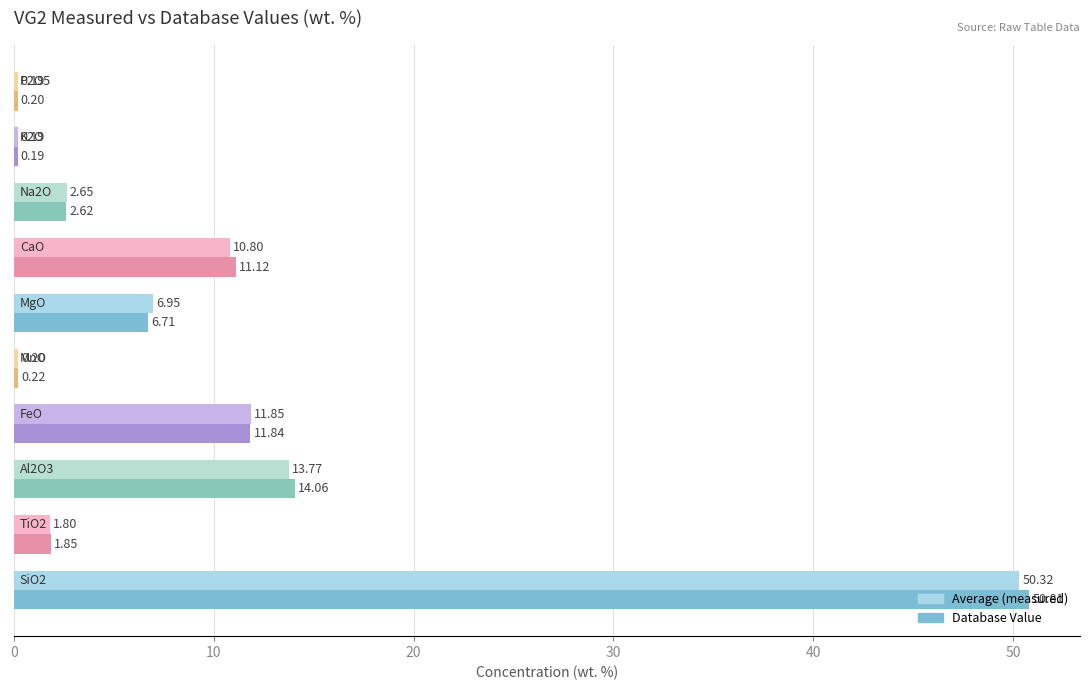

How many series are shown in this chart?

2